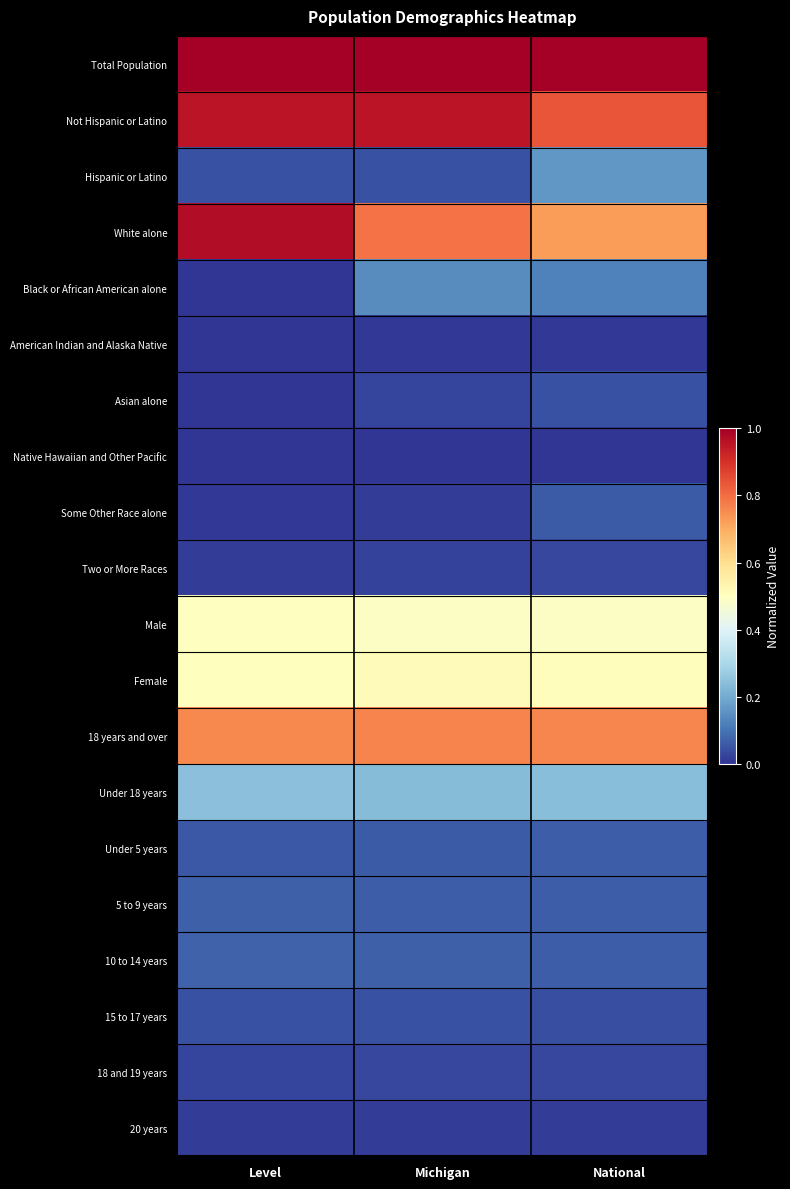

At which category is the sum across all series the highest?

Michigan